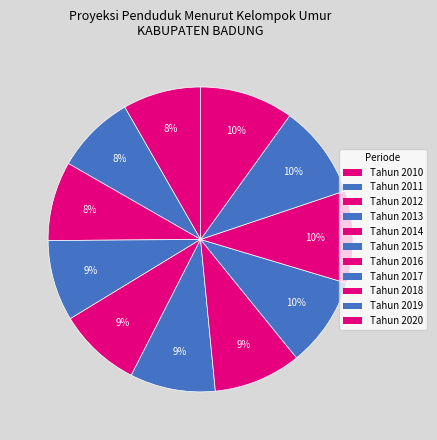

Count the number of slices in the pie.

11